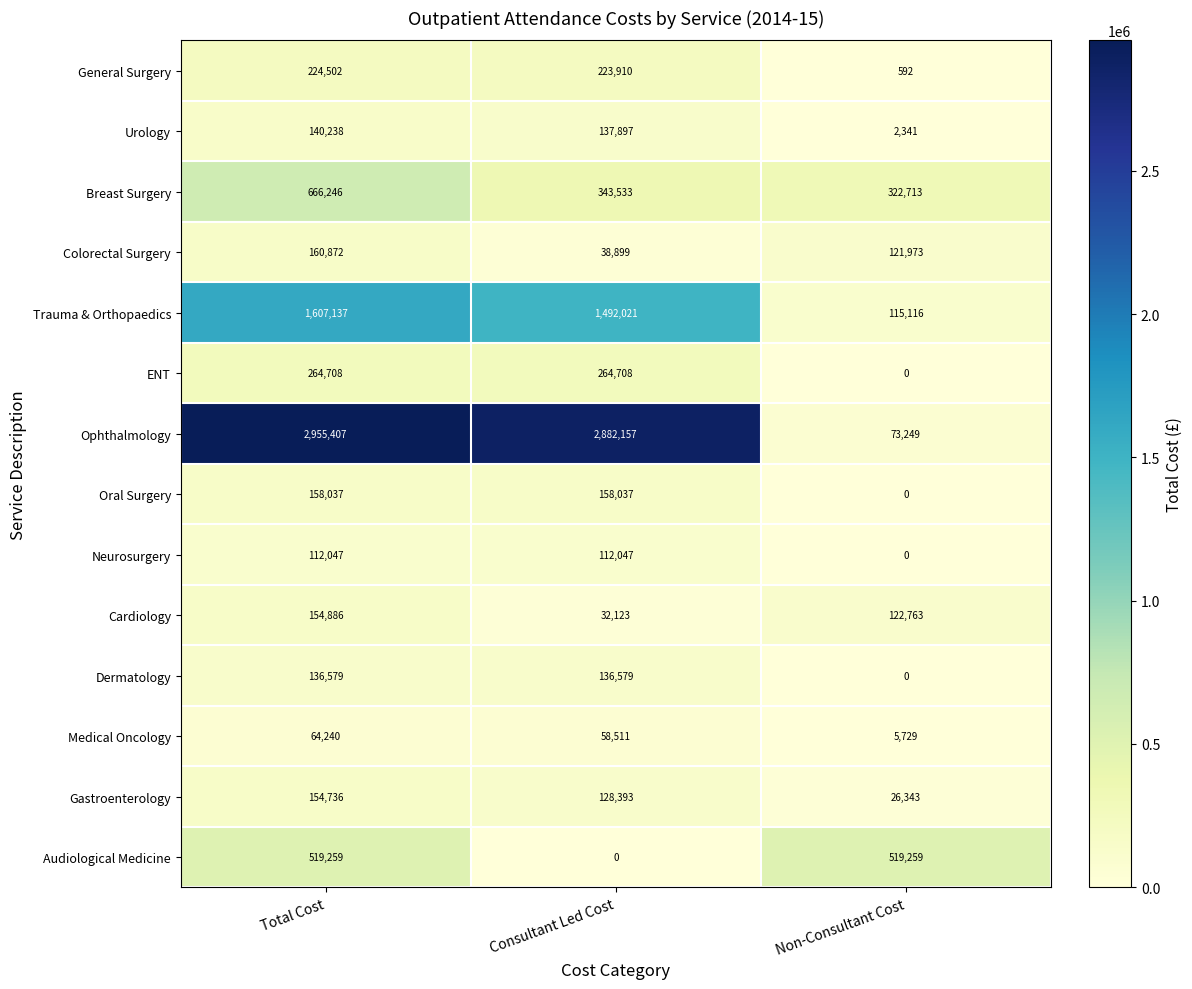

At how many categories does at least one series exceed 1538861?

2